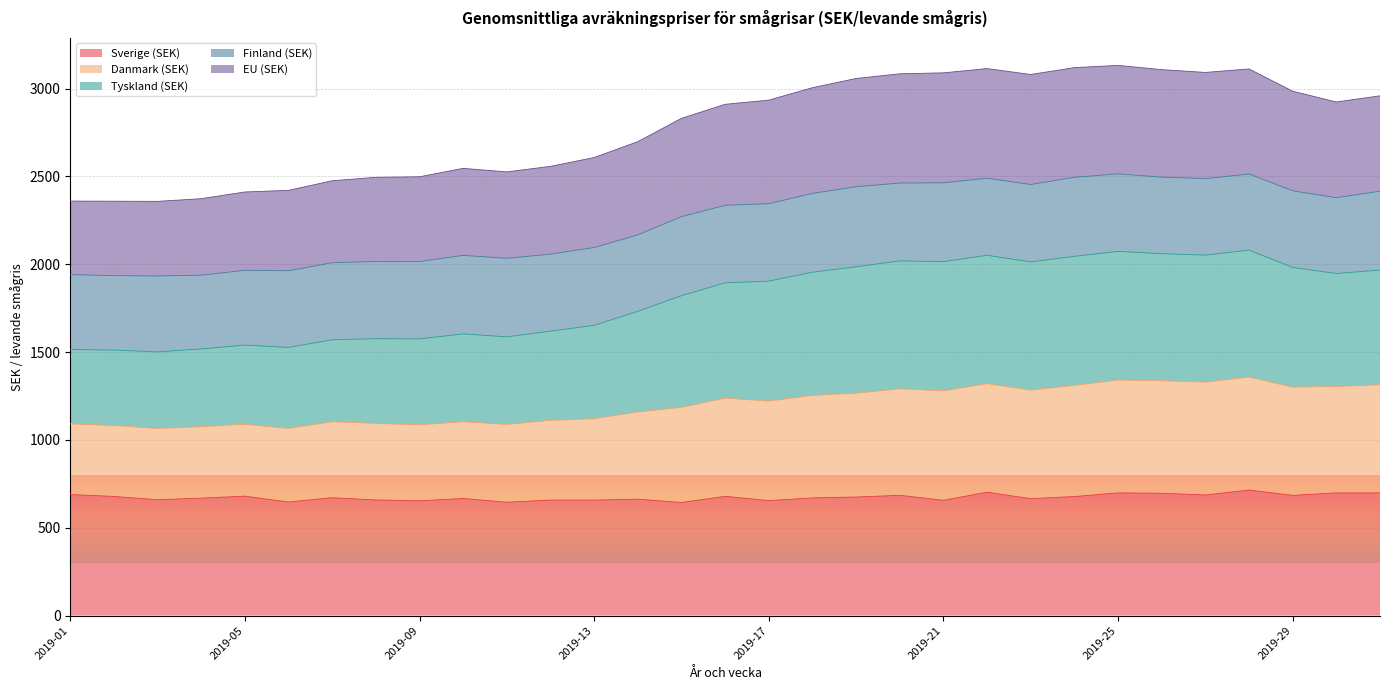

What is the lowest value of the Sverige (SEK) series?

643.6